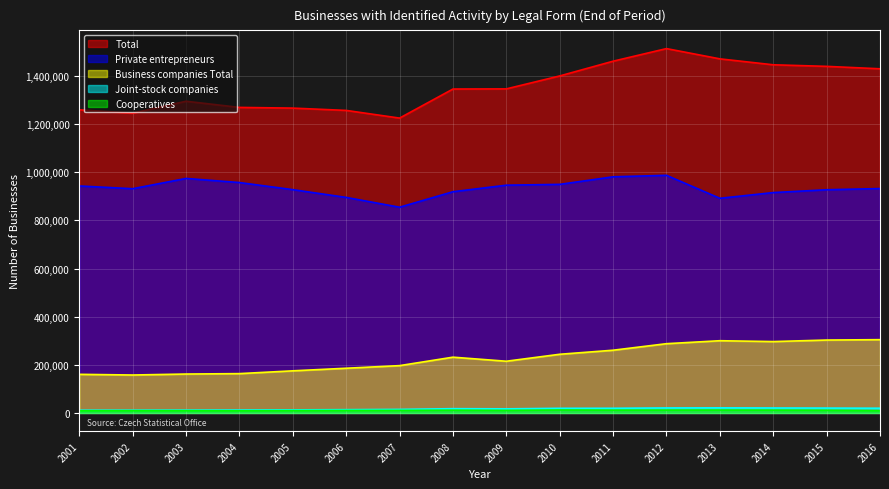

Which series changed the most between 2004 and 2014?

Total